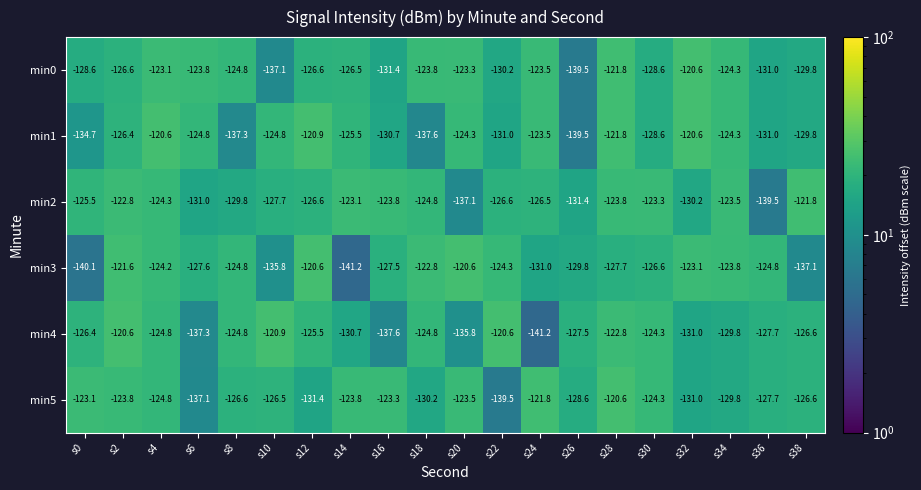

Which series changed the most between s2 and s12?

min5